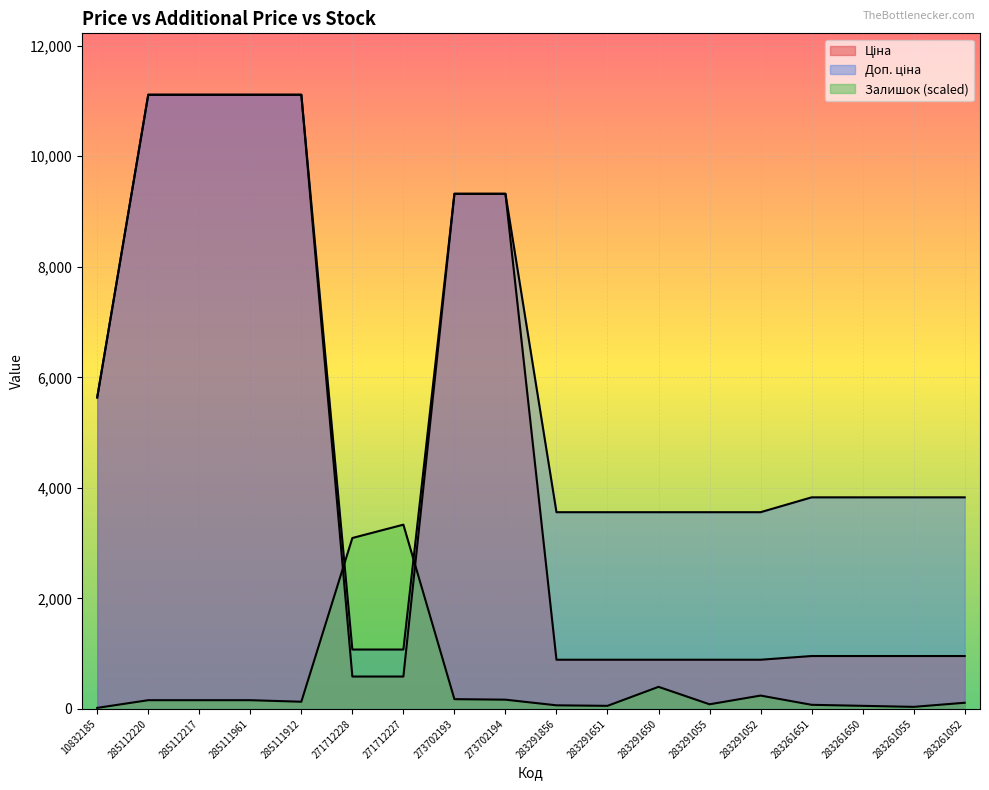

Between 285111912 and 273702193, which series saw the biggest shift?

Ціна